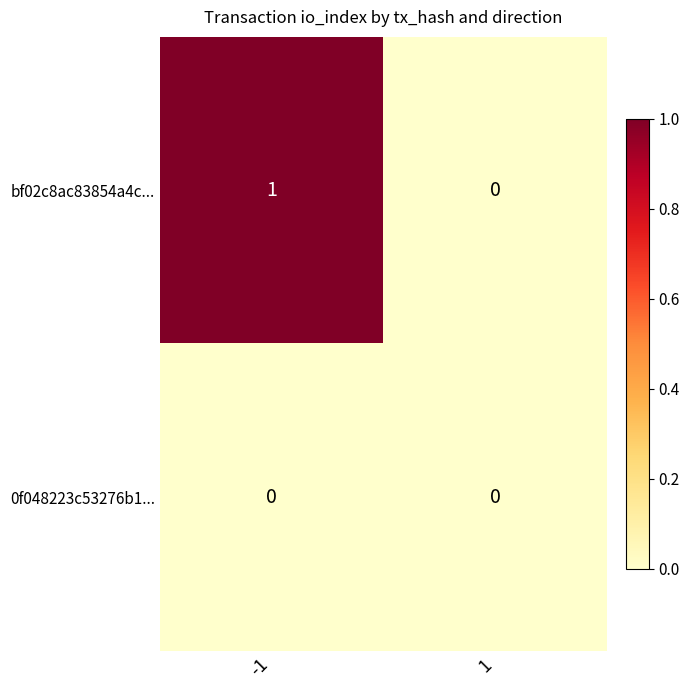

List the labels in order of bf02c8ac83854a4c... value, smallest first.

1, -1